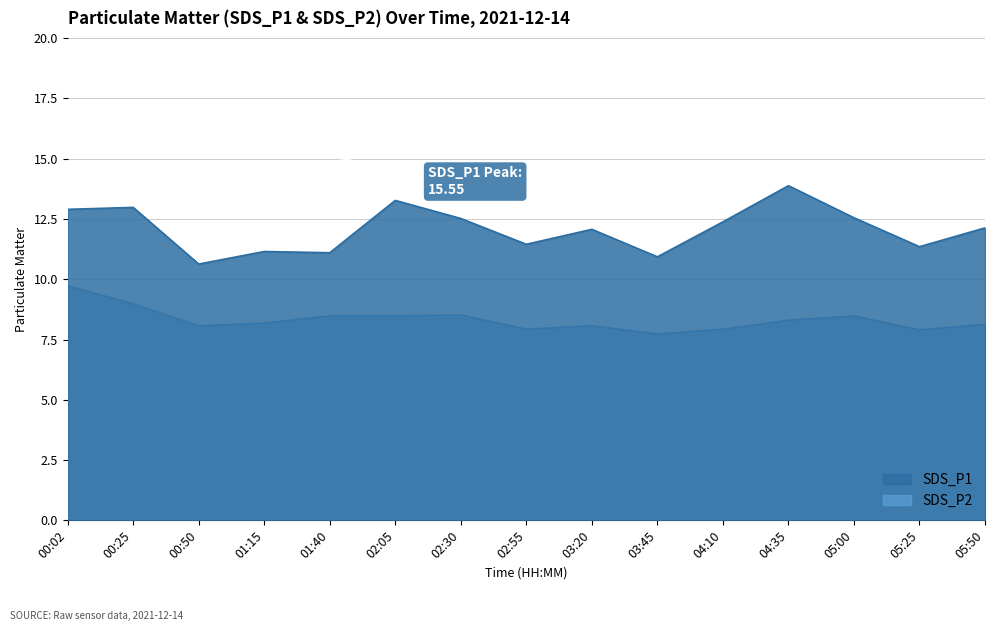

At which category is the sum across all series the highest?

00:02